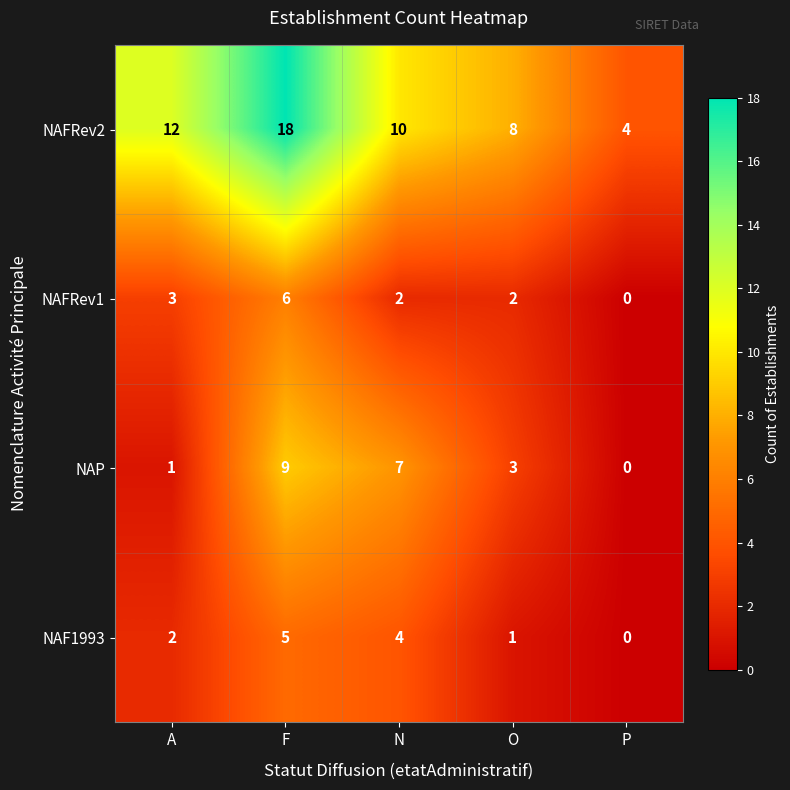

List the series in order of their peak value, highest first.

NAFRev2, NAP, NAFRev1, NAF1993